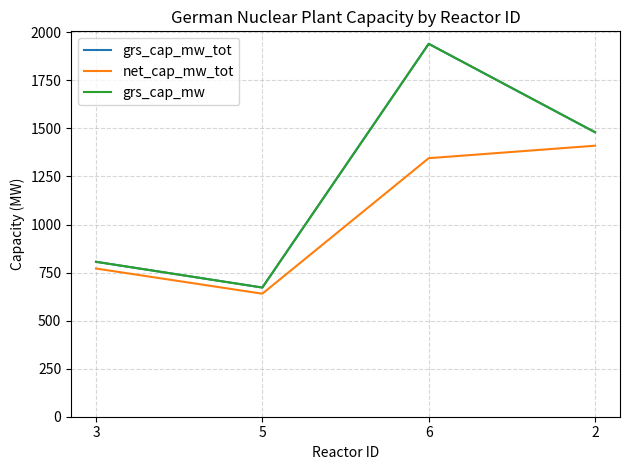

How many interior local valleys does the grs_cap_mw_tot series have?

1